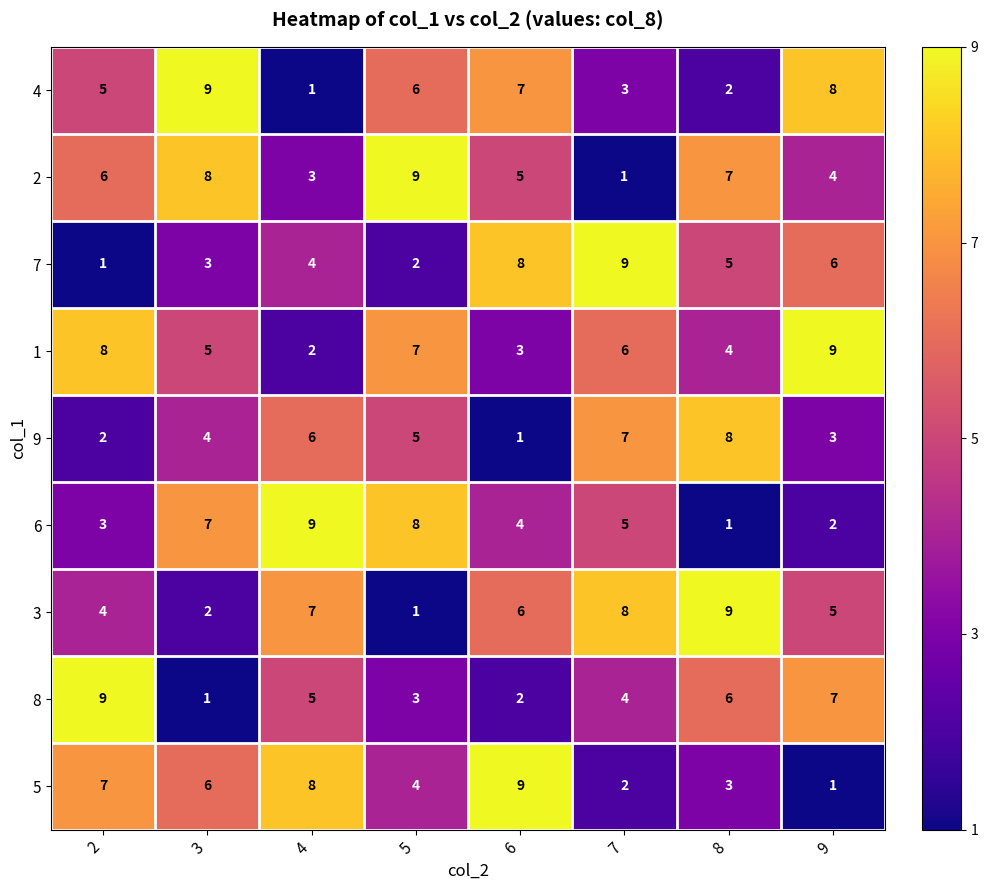

At which label is 7 closest to 5?

8